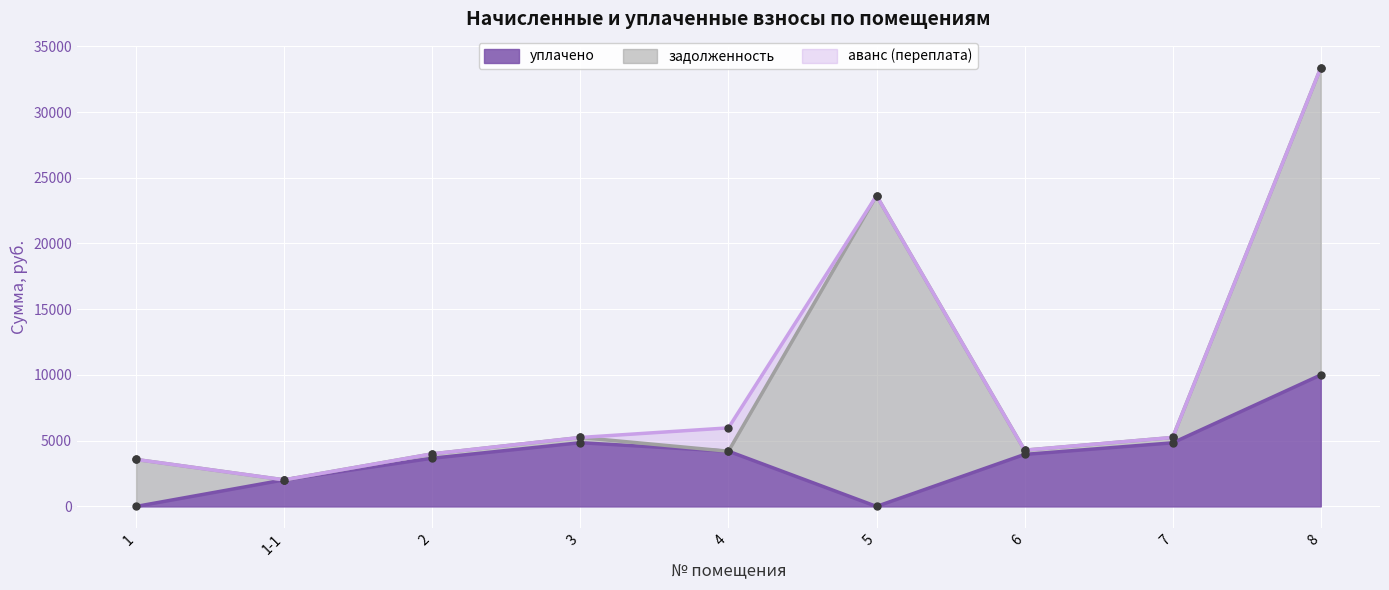

In аванс (переплата), how many points are higher than both neighbors (excluding endpoints)?

1